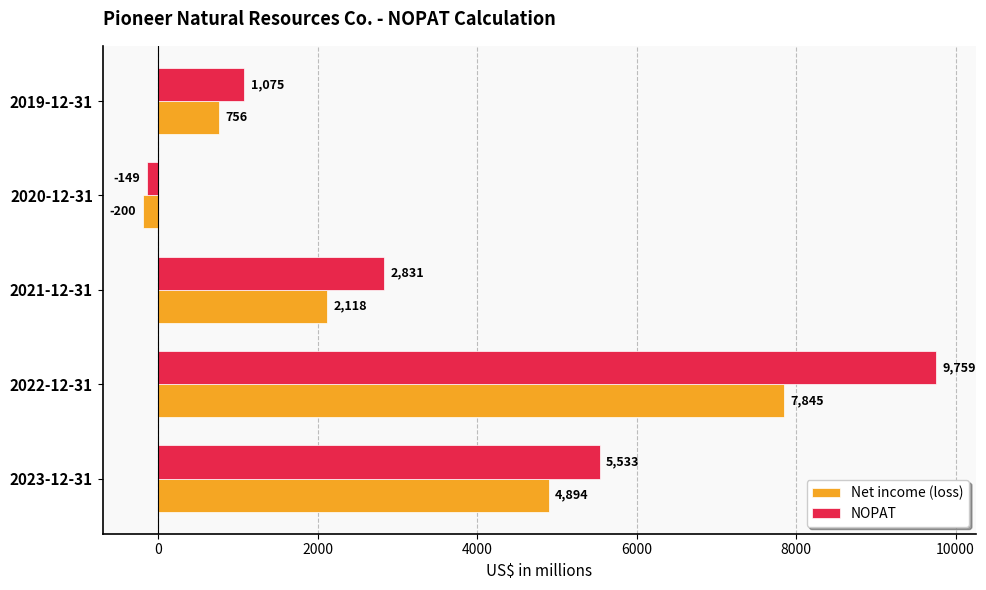

How many negative values does the NOPAT series have?

1